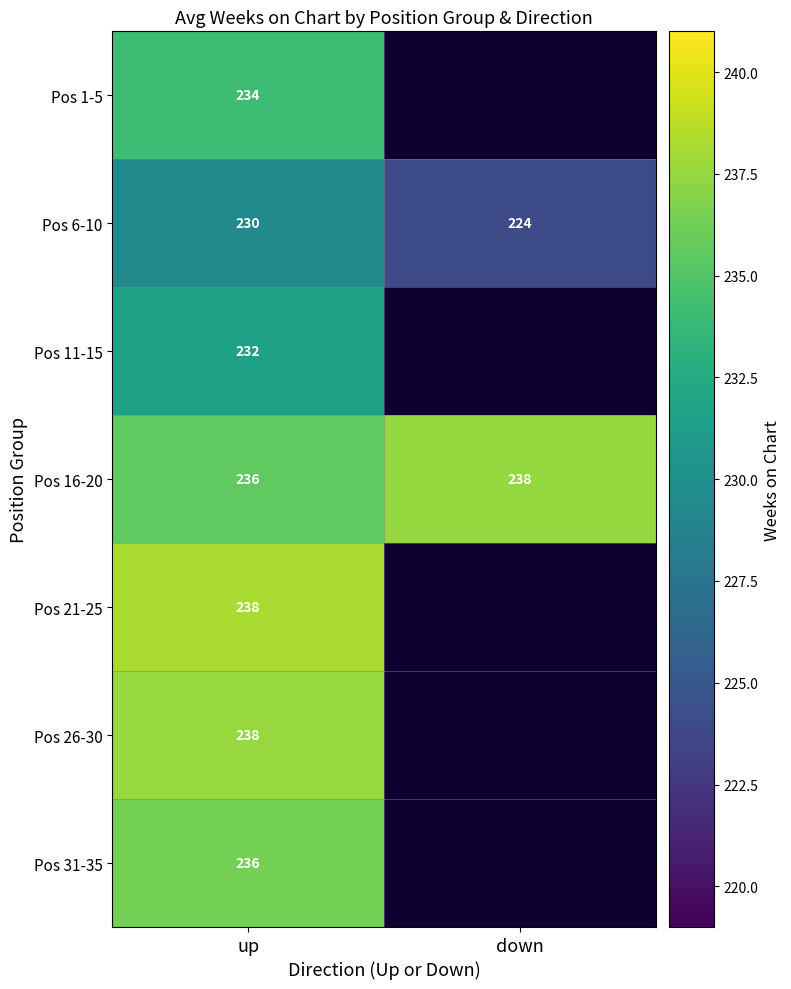

The value of Pos 11-15 at up is 373.7. True or false?

False